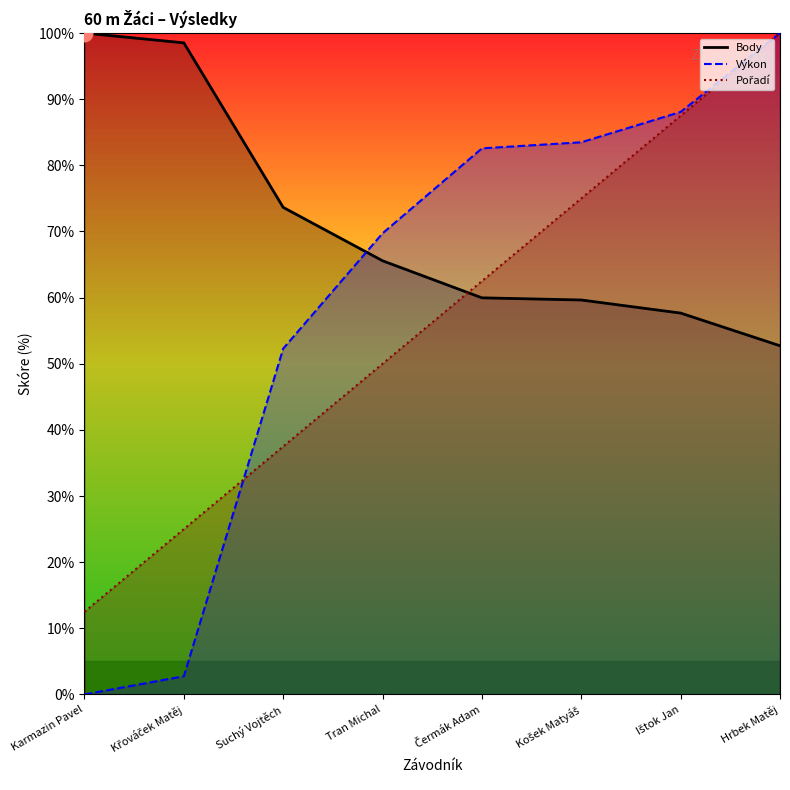

True or false: Pořadí and Body intersect in this chart.

True